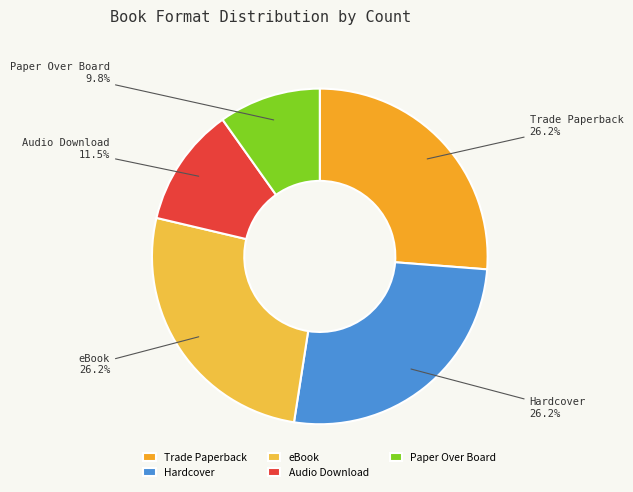

To the nearest percent, what is the difference between the Paper Over Board and Hardcover slice percentages?

16%